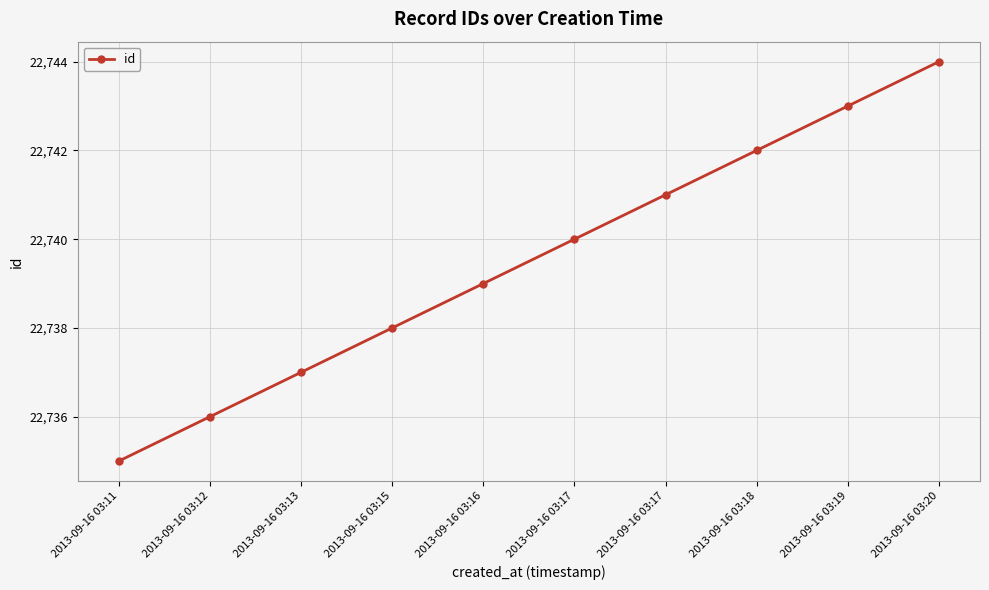

How many lines are shown in the chart?

1